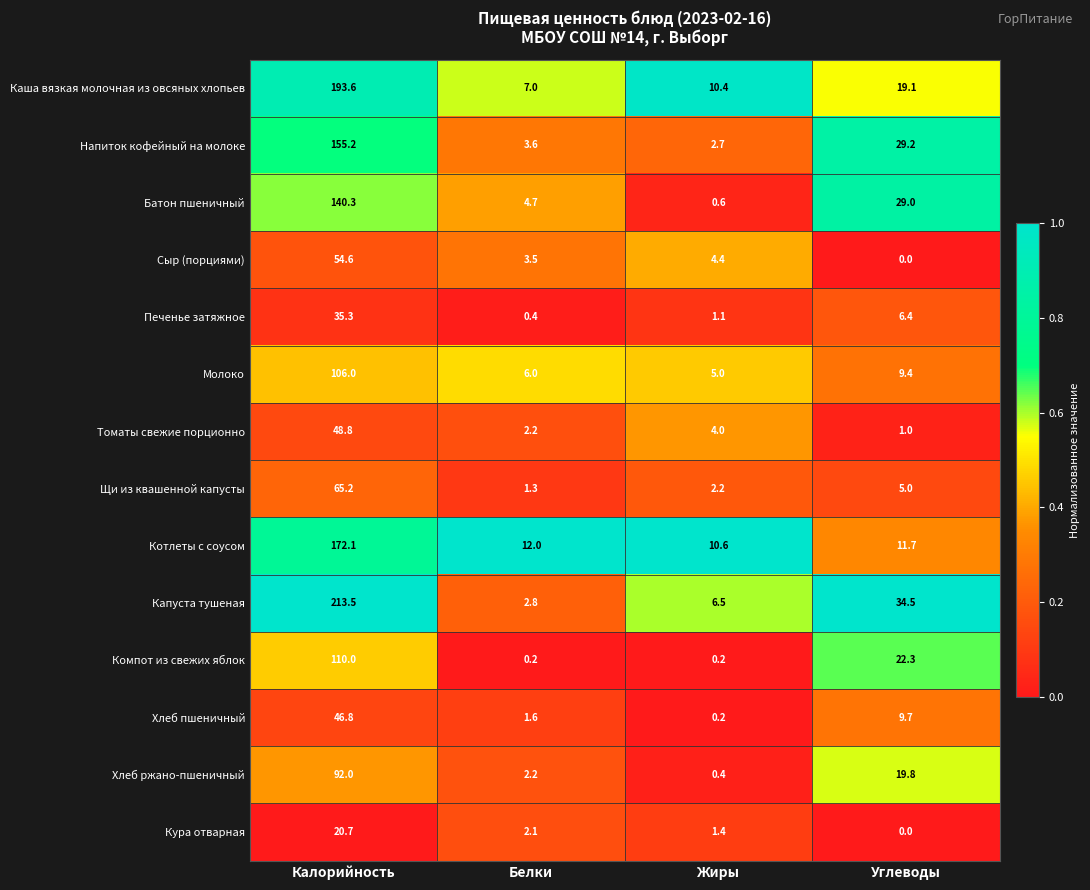

What value does the Сыр (порциями) series have at Калорийность?

54.6